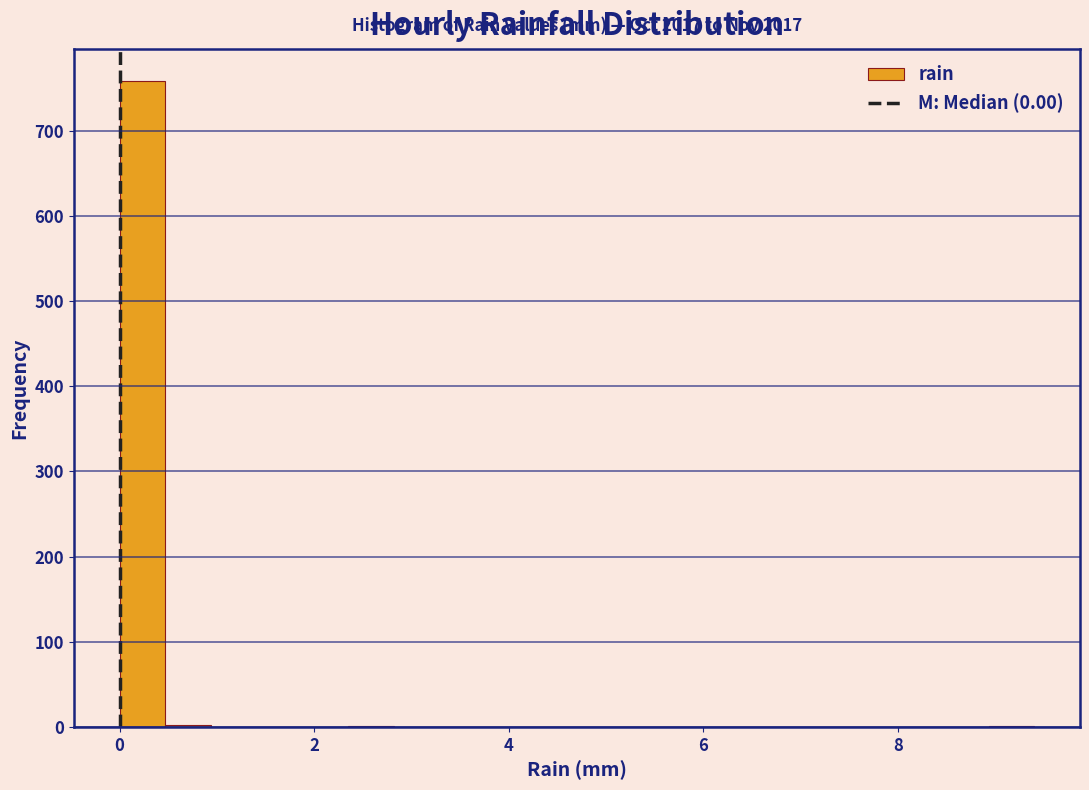

Read against the x-axis, roughly where is the centre of the tallest bar?

0.2